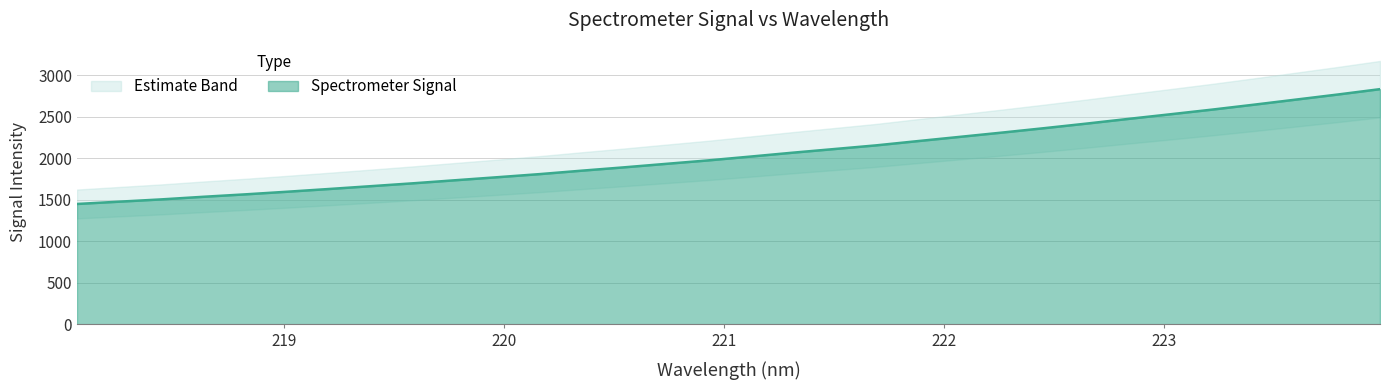

What is the change in value from 218.8244 to 219.9712?

+206.7